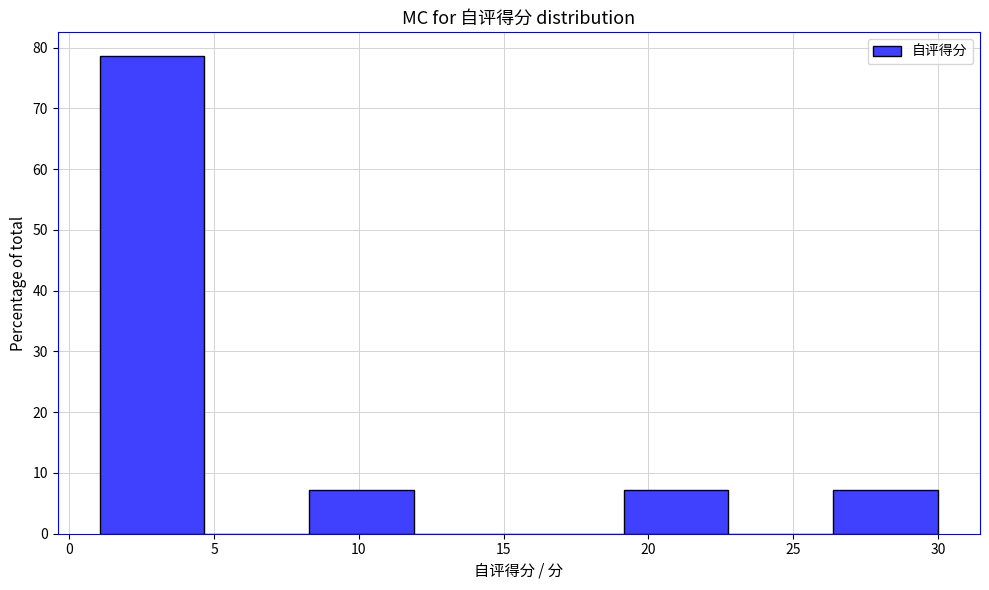

Reading left to right, transcribe this chart: for each bar, give the range it covers on the x-axis and its height. Neither the bar edges nor the heights are printed on the chart, so give them approximately, as read against the axes.

1.0 to 4.5: 79
4.5 to 8.5: 0
8.5 to 12.0: 7
12.0 to 15.5: 0
15.5 to 19.0: 0
19.0 to 23.0: 7
23.0 to 26.5: 0
26.5 to 30.0: 7